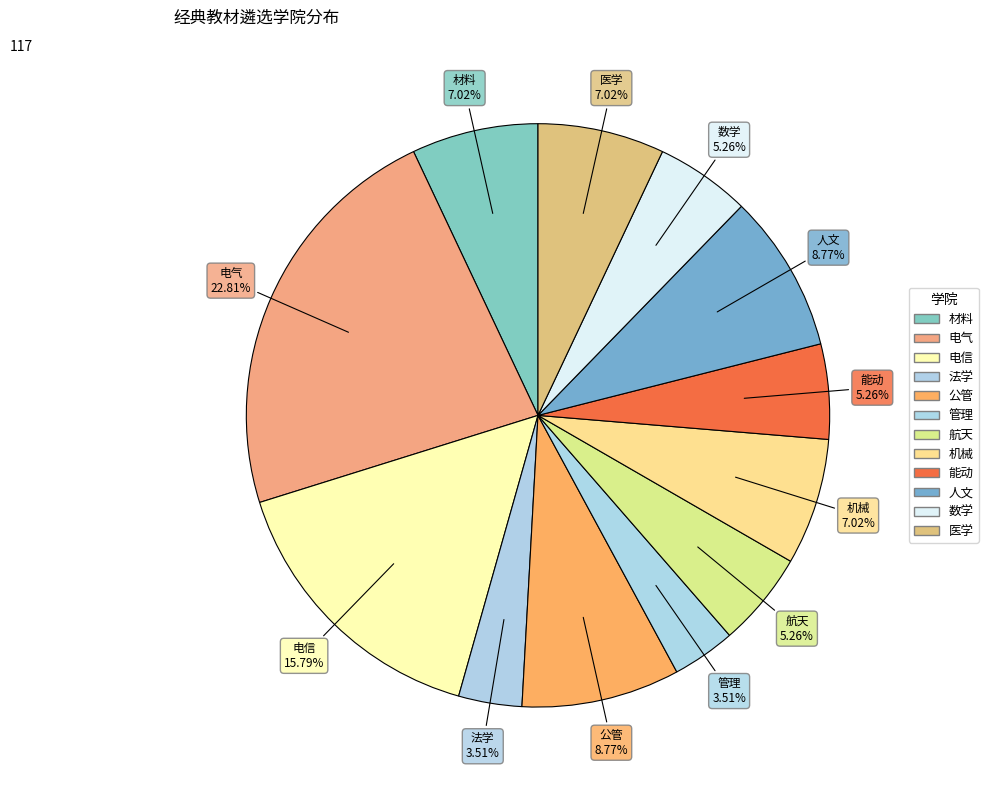

How many segments does this pie chart have?

12